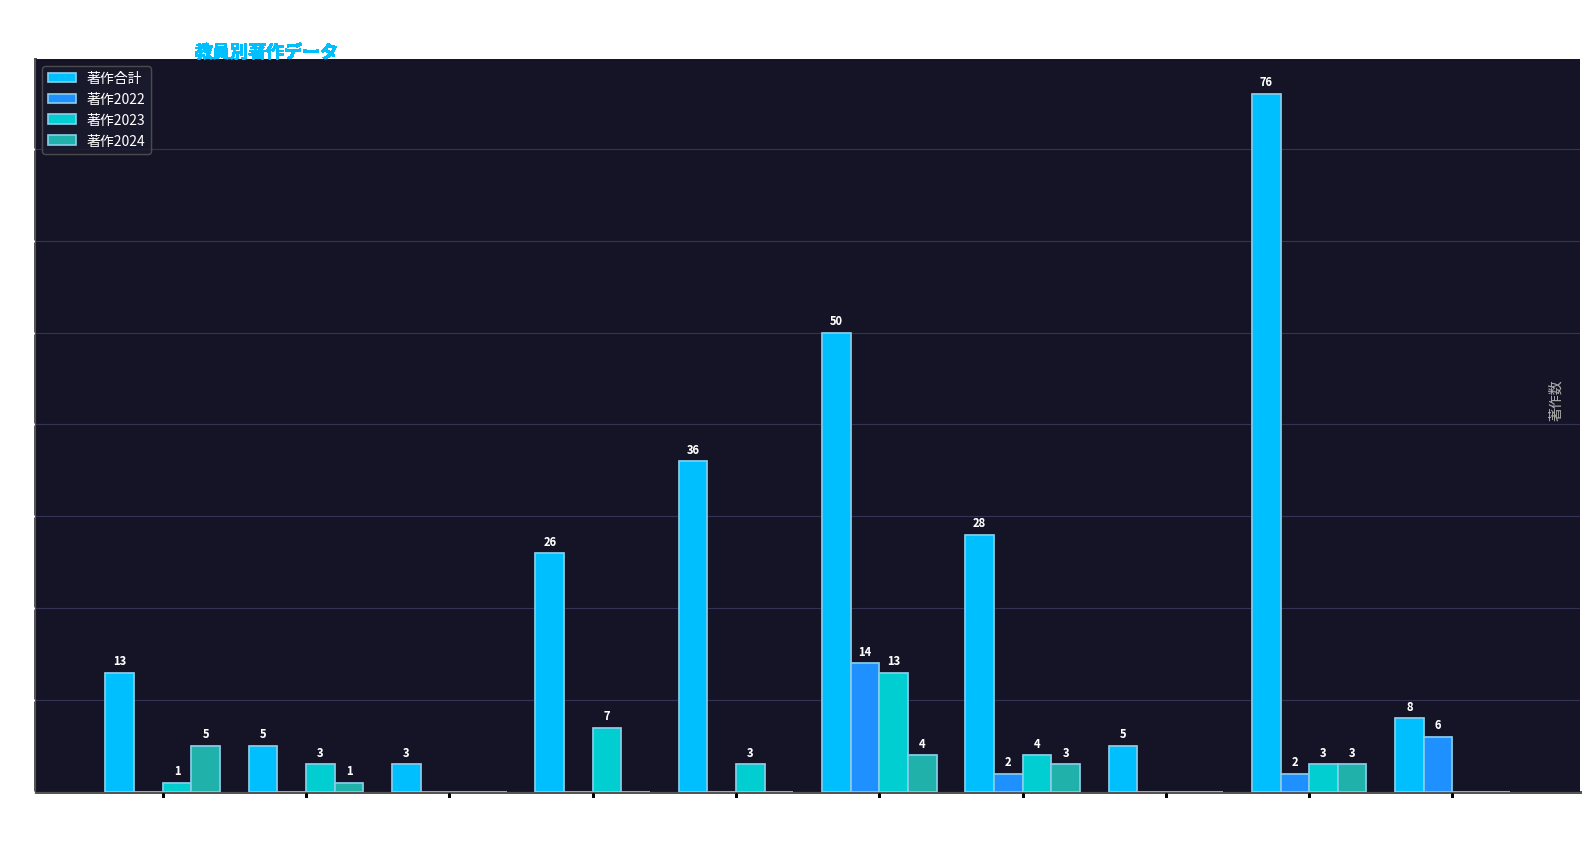

True or false: 著作2022 has a value of -7 at 菅 俊行.

False